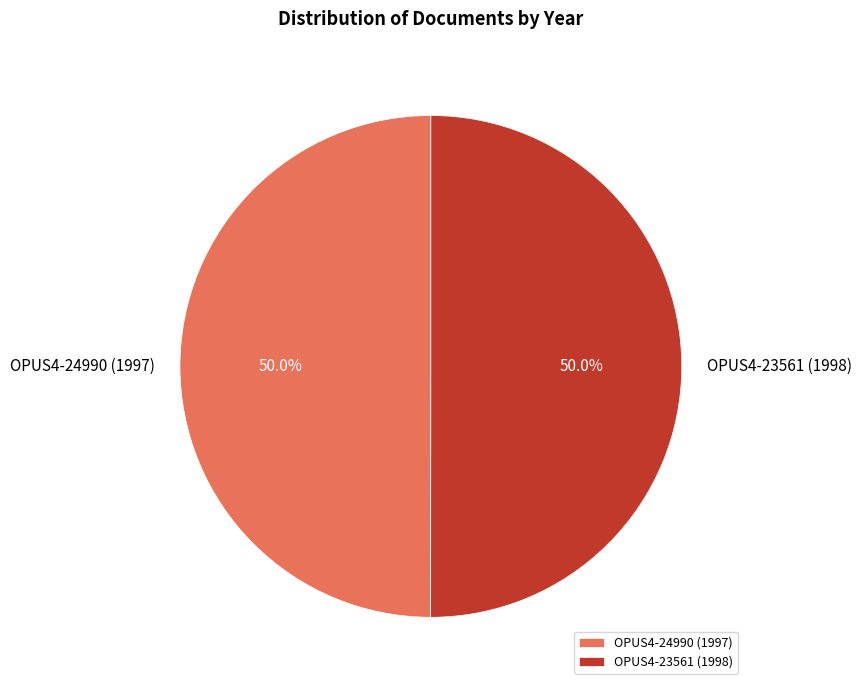

What percentage do OPUS4-23561 (1998) and OPUS4-24990 (1997) together represent?

100.0%